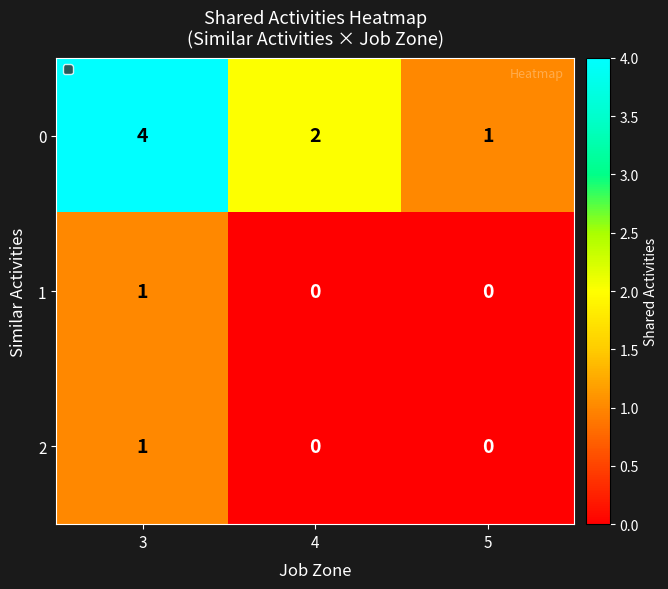

What is the greatest value displayed?

4